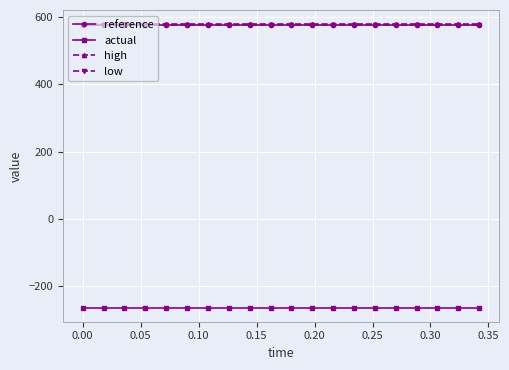

What is the value of the actual point at the 5th from the left?

-262.9